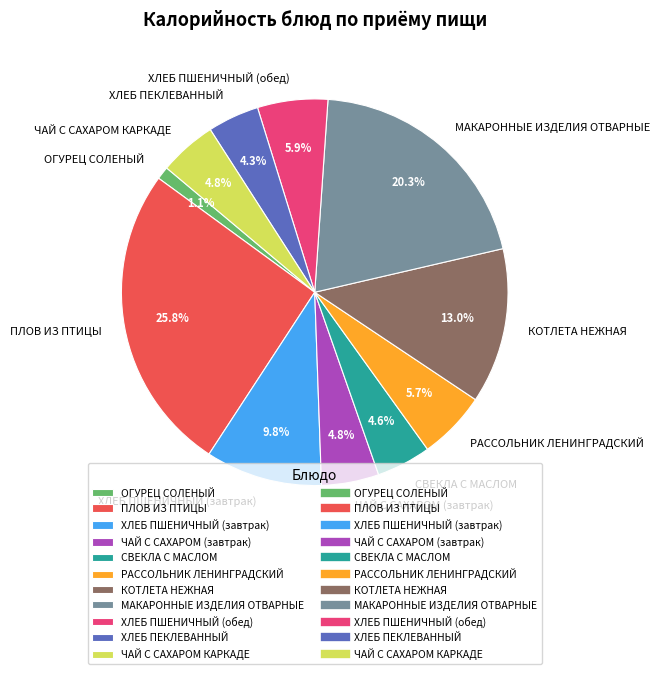

Is the sum of ЧАЙ С САХАРОМ КАРКАДЕ and ПЛОВ ИЗ ПТИЦЫ greater than half?

No